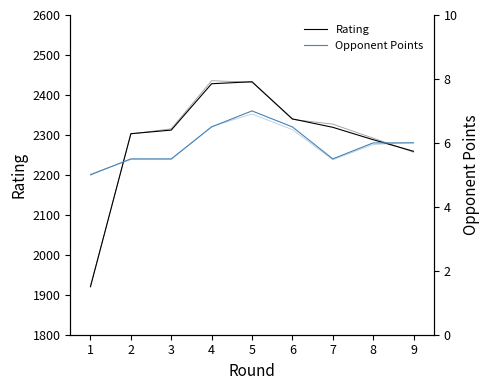

The value of Opponent Points at 1 is 7.3. True or false?

False